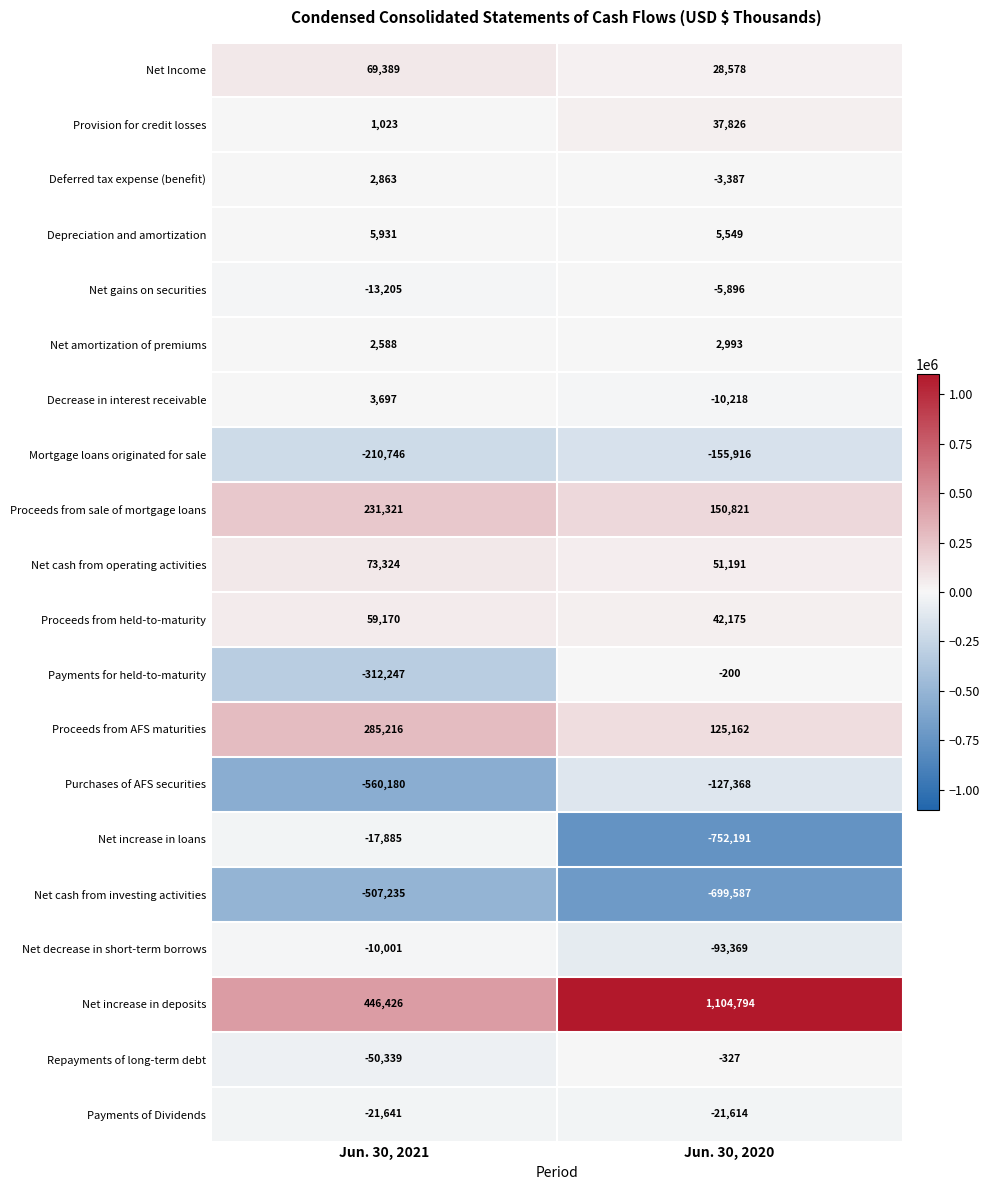

At Jun. 30, 2021, list the series in order from largest to smallest.

Net increase in deposits, Proceeds from AFS maturities, Proceeds from sale of mortgage loans, Net cash from operating activities, Net Income, Proceeds from held-to-maturity, Depreciation and amortization, Decrease in interest receivable, Deferred tax expense (benefit), Net amortization of premiums, Provision for credit losses, Net decrease in short-term borrows, Net gains on securities, Net increase in loans, Payments of Dividends, Repayments of long-term debt, Mortgage loans originated for sale, Payments for held-to-maturity, Net cash from investing activities, Purchases of AFS securities